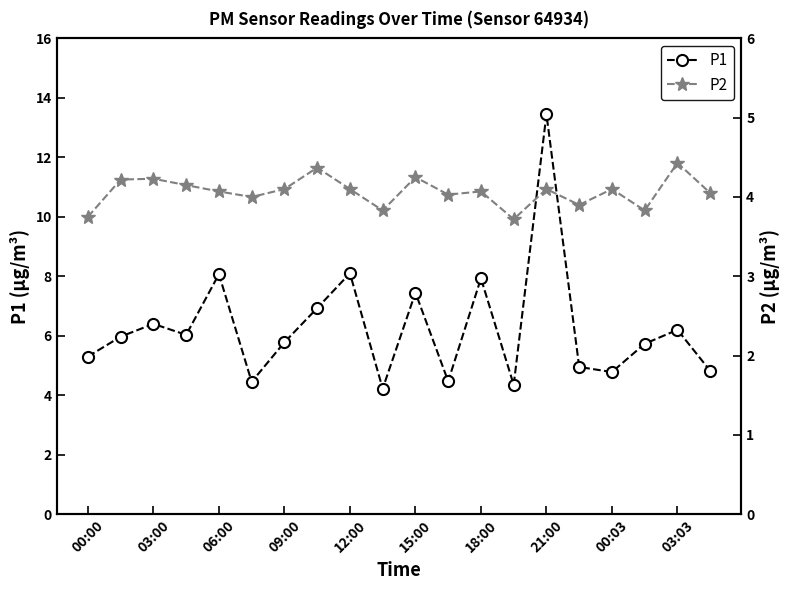

How many interior local valleys does the P1 series have?

6